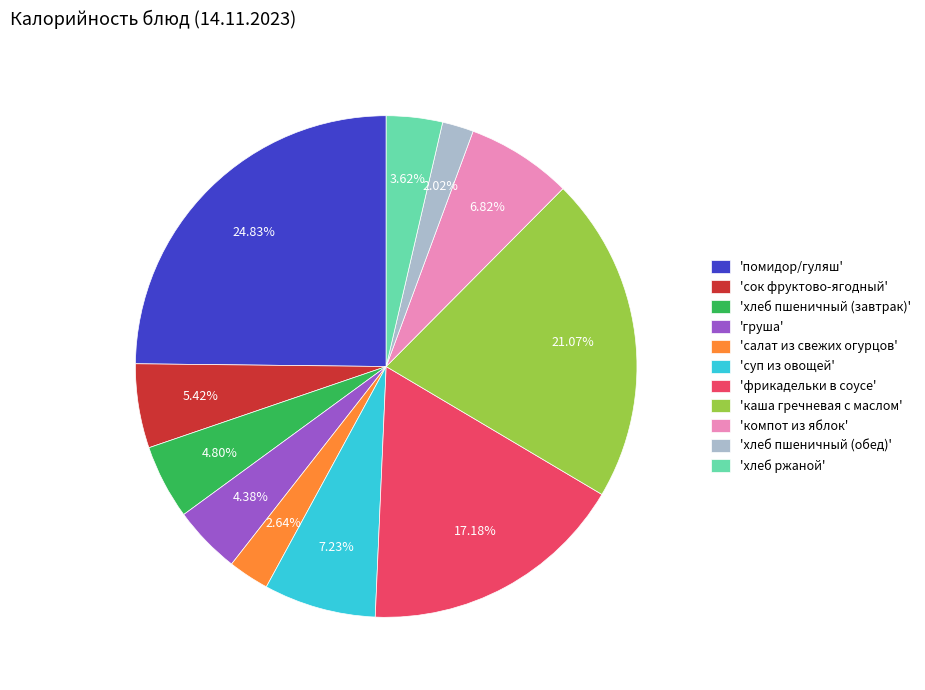

Which slice is the smallest?

'хлеб пшеничный (обед)'